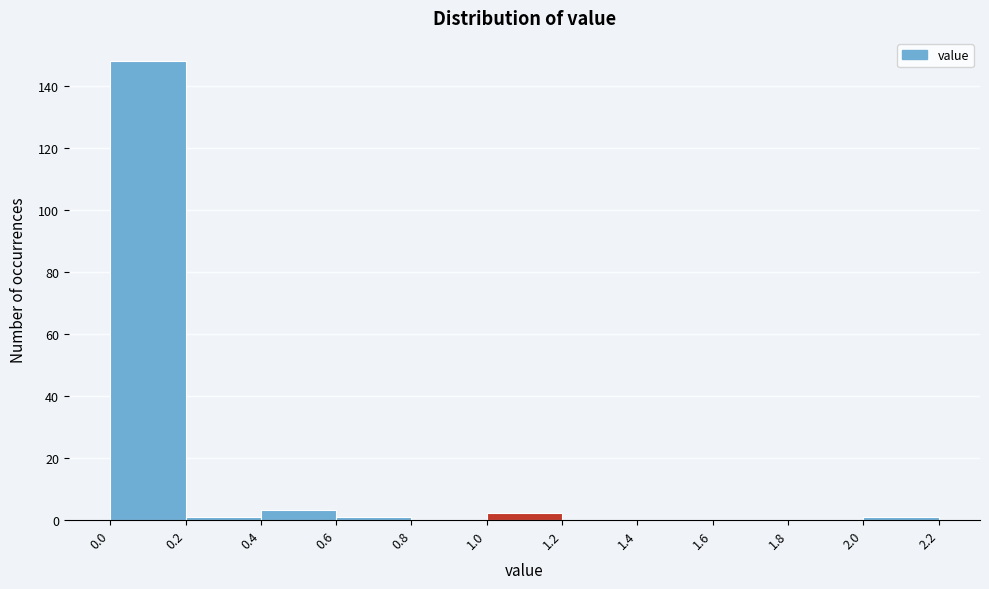

Over which range of the x-axis is the bar tallest?

0.0 to 0.2